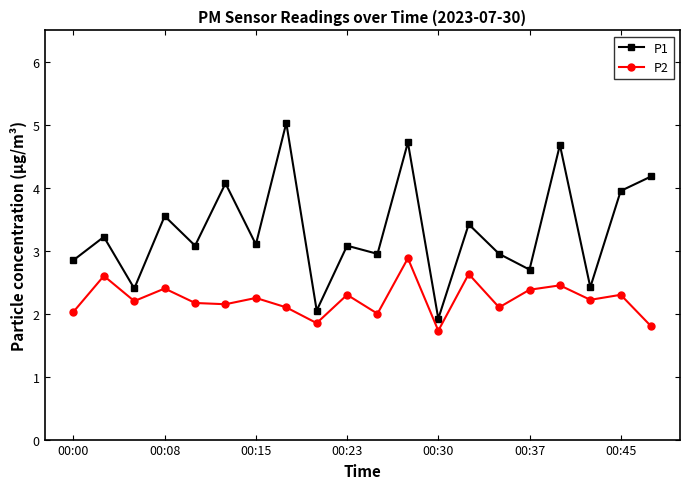

At how many categories does at least one series exceed 4?

5